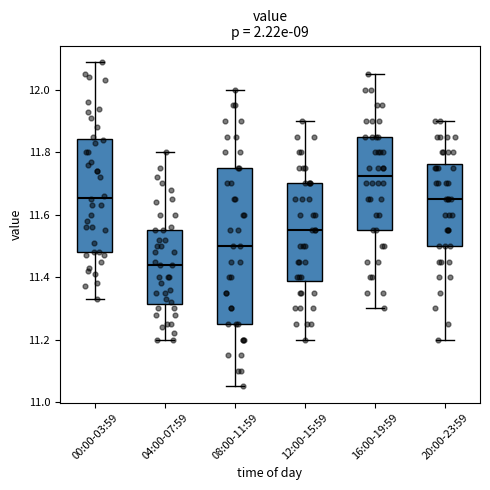

Which box's median line is the lowest?

04:00-07:59